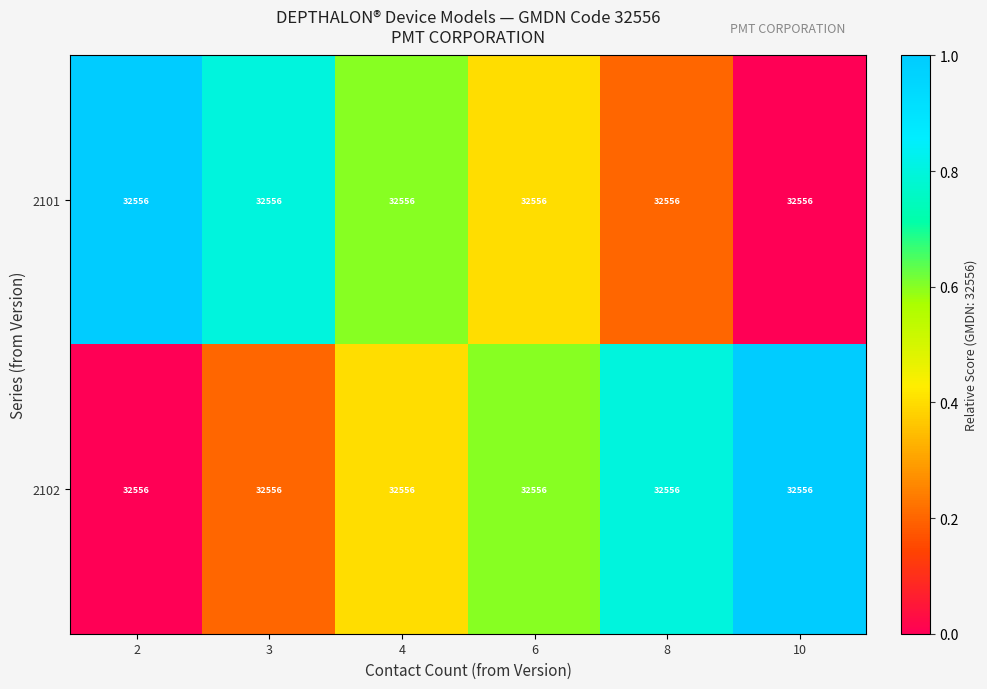

Between 4 and 8, which is larger?

4